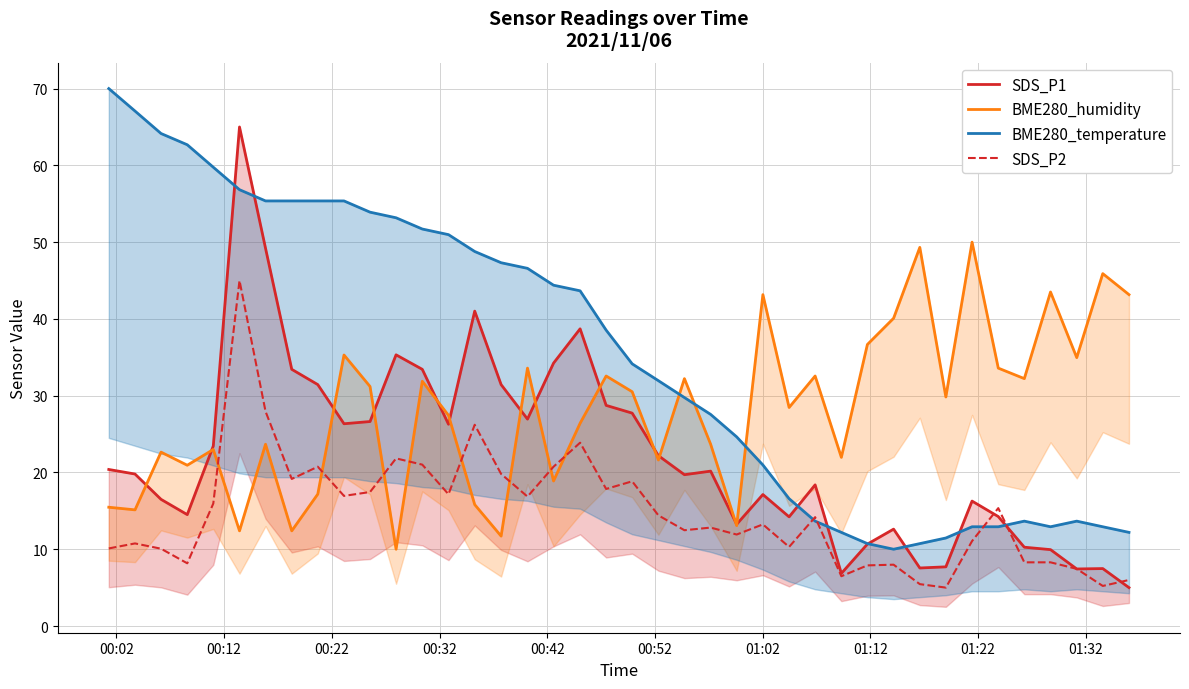

Does the chart have visible grid lines?

Yes